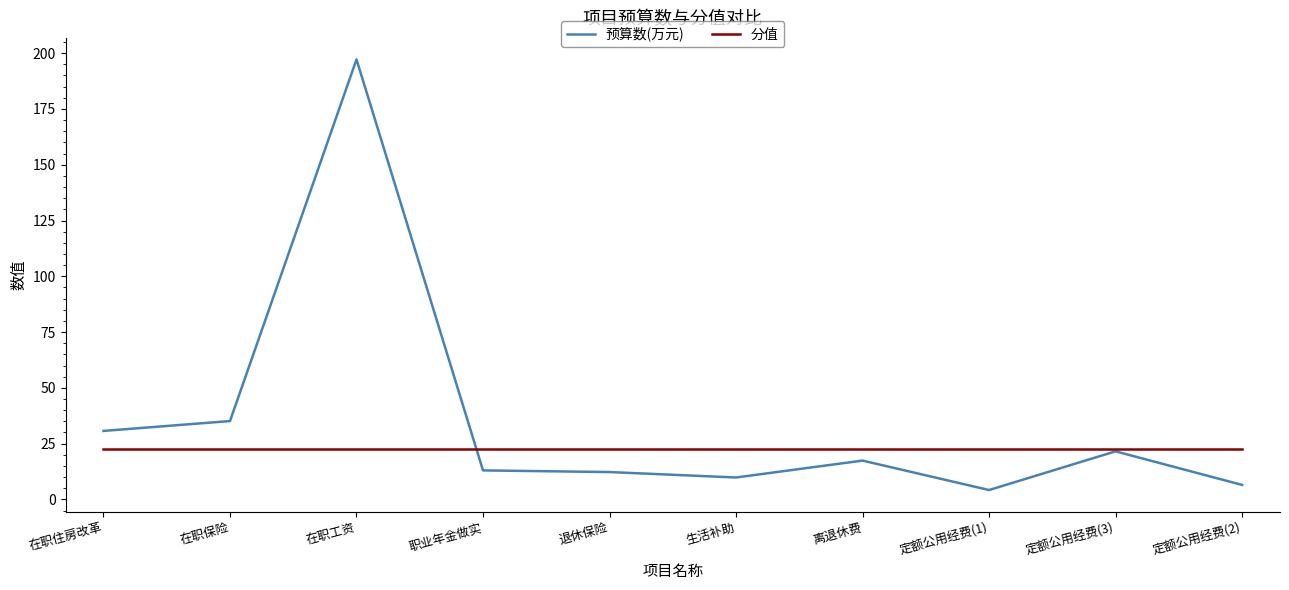

Rank the series by their average value, from highest to lowest.

预算数(万元), 分值